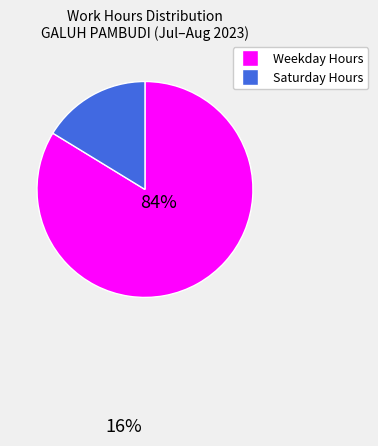

Is there any slice that represents more than half of the pie?

Yes